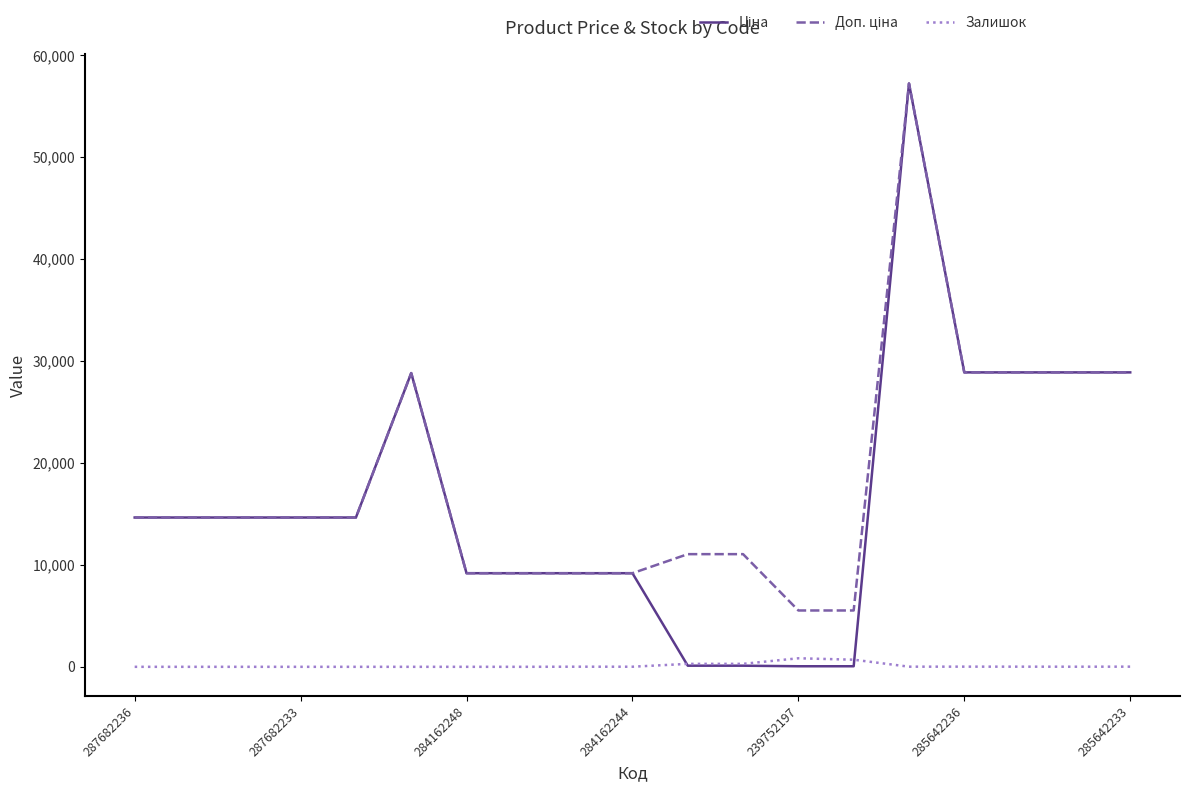

What is the greatest value displayed?

57235.5